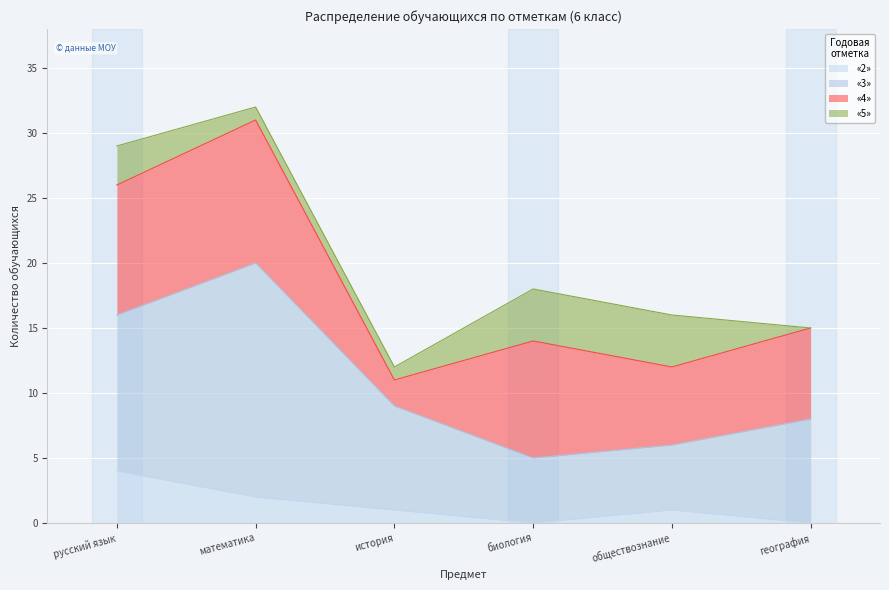

Reading right to left, list all the values displayed in this chart.

«2»: 0	1	0	1	2	4
«3»: 8	5	5	8	18	12
«4»: 7	6	9	2	11	10
«5»: 0	4	4	1	1	3